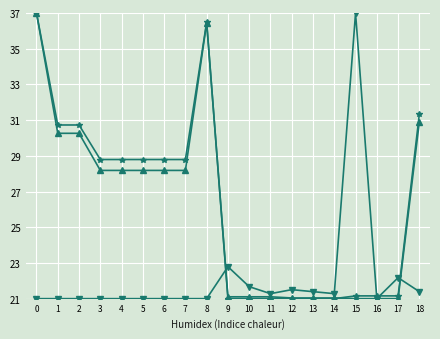

What is the spread (max minus min) of values at 6?

7.8